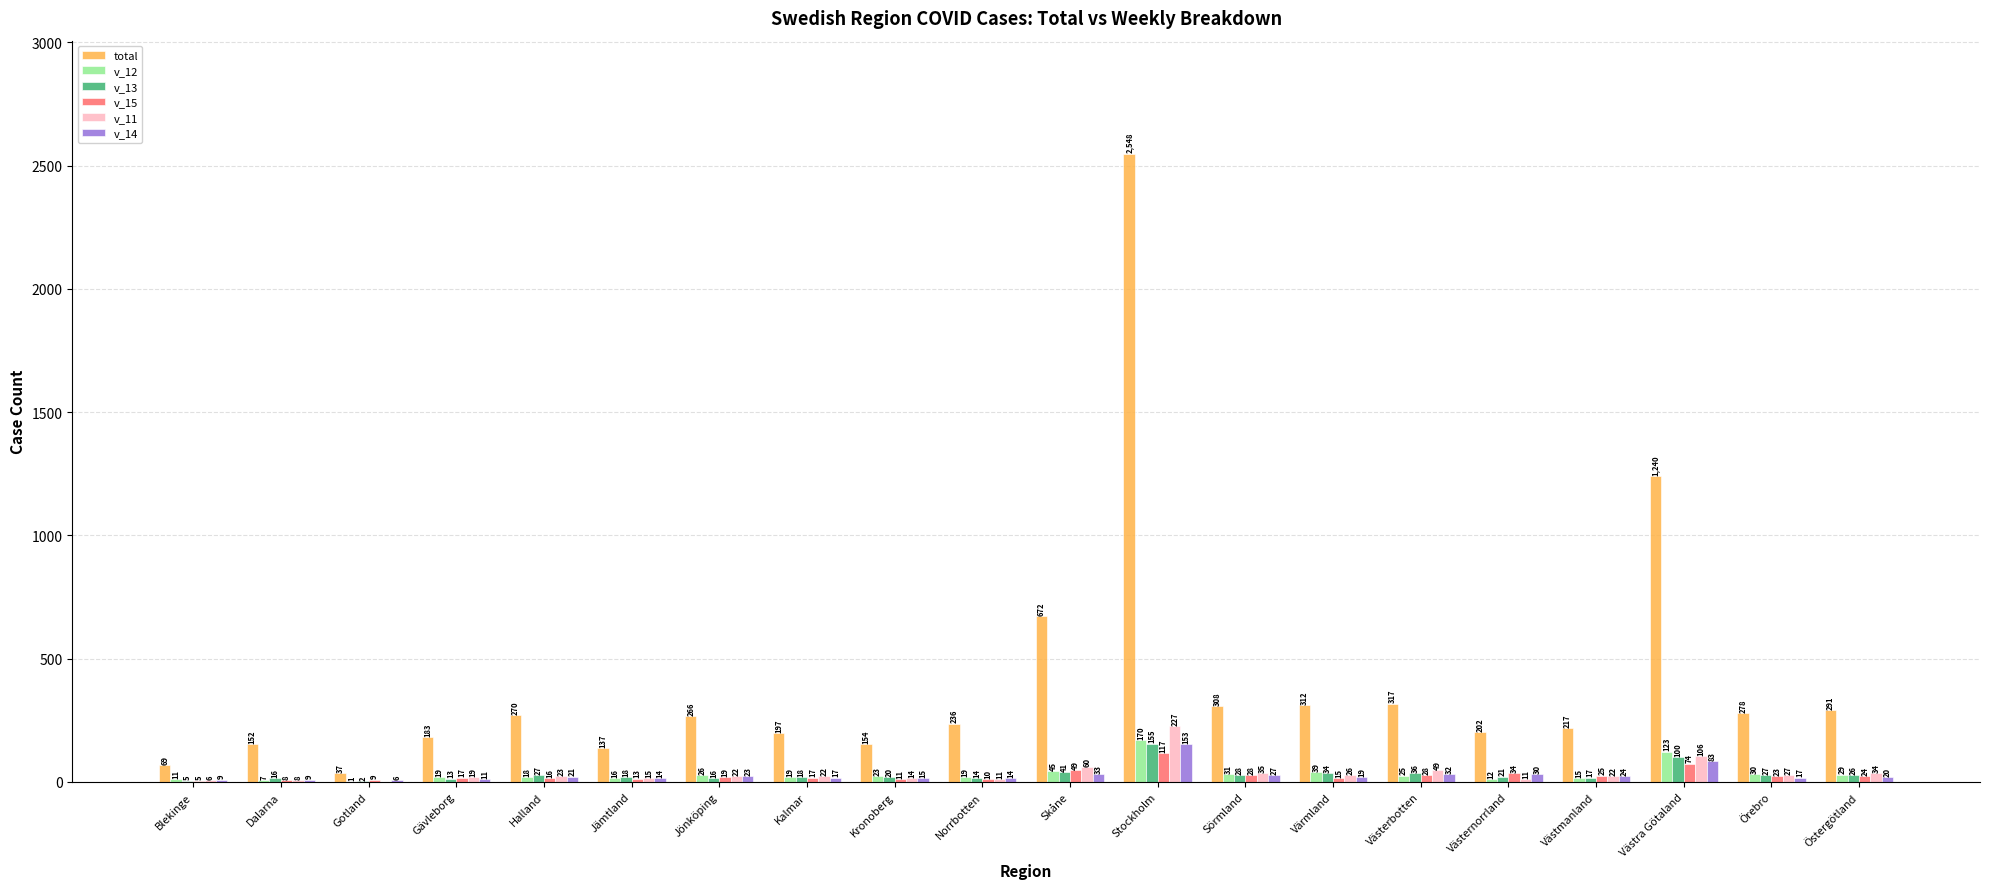

Reading right to left, extract all data points from this chart.

total: Östergötland=291	Örebro=278	Västra Götaland=1240	Västmanland=217	Västernorrland=202	Västerbotten=317	Värmland=312	Sörmland=308	Stockholm=2548	Skåne=672	Norrbotten=236	Kronoberg=154	Kalmar=197	Jönköping=266	Jämtland=137	Halland=270	Gävleborg=183	Gotland=37	Dalarna=152	Blekinge=69
v_12: Östergötland=29	Örebro=30	Västra Götaland=123	Västmanland=15	Västernorrland=12	Västerbotten=25	Värmland=39	Sörmland=31	Stockholm=170	Skåne=45	Norrbotten=19	Kronoberg=23	Kalmar=19	Jönköping=26	Jämtland=16	Halland=18	Gävleborg=19	Gotland=1	Dalarna=7	Blekinge=11
v_13: Östergötland=26	Örebro=27	Västra Götaland=100	Västmanland=17	Västernorrland=21	Västerbotten=36	Värmland=34	Sörmland=28	Stockholm=155	Skåne=41	Norrbotten=14	Kronoberg=20	Kalmar=18	Jönköping=16	Jämtland=18	Halland=27	Gävleborg=13	Gotland=2	Dalarna=16	Blekinge=5
v_15: Östergötland=24	Örebro=23	Västra Götaland=74	Västmanland=25	Västernorrland=34	Västerbotten=28	Värmland=15	Sörmland=28	Stockholm=117	Skåne=49	Norrbotten=10	Kronoberg=11	Kalmar=17	Jönköping=19	Jämtland=13	Halland=16	Gävleborg=17	Gotland=9	Dalarna=8	Blekinge=5
v_11: Östergötland=34	Örebro=27	Västra Götaland=106	Västmanland=22	Västernorrland=11	Västerbotten=49	Värmland=26	Sörmland=35	Stockholm=227	Skåne=60	Norrbotten=11	Kronoberg=14	Kalmar=22	Jönköping=22	Jämtland=15	Halland=23	Gävleborg=19	Gotland=0	Dalarna=8	Blekinge=6
v_14: Östergötland=20	Örebro=17	Västra Götaland=83	Västmanland=24	Västernorrland=30	Västerbotten=32	Värmland=19	Sörmland=27	Stockholm=153	Skåne=33	Norrbotten=14	Kronoberg=15	Kalmar=17	Jönköping=23	Jämtland=14	Halland=21	Gävleborg=11	Gotland=6	Dalarna=9	Blekinge=9